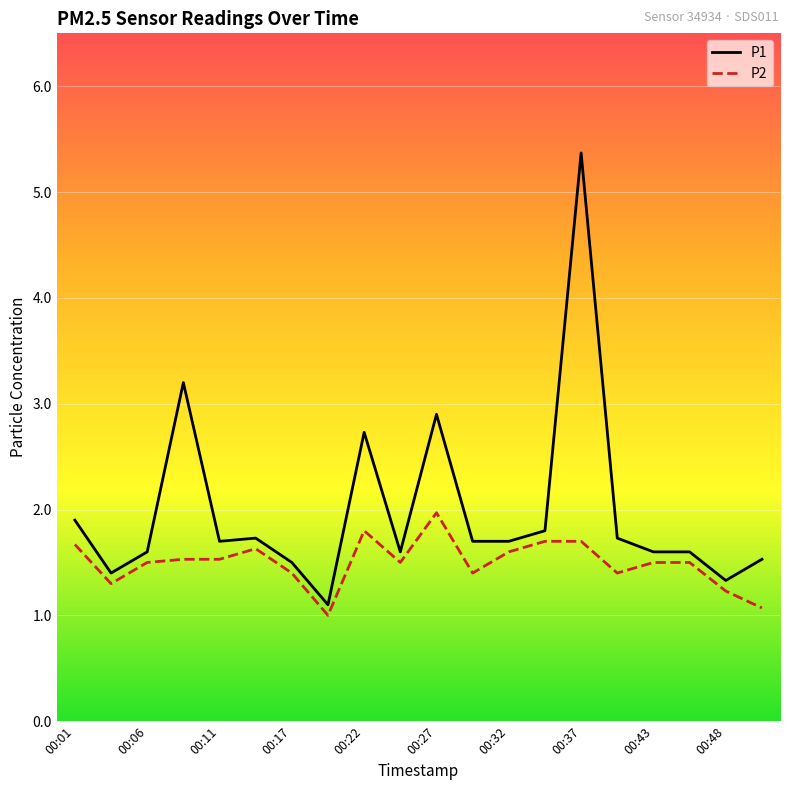

At how many categories does at least one series exceed 2?

4